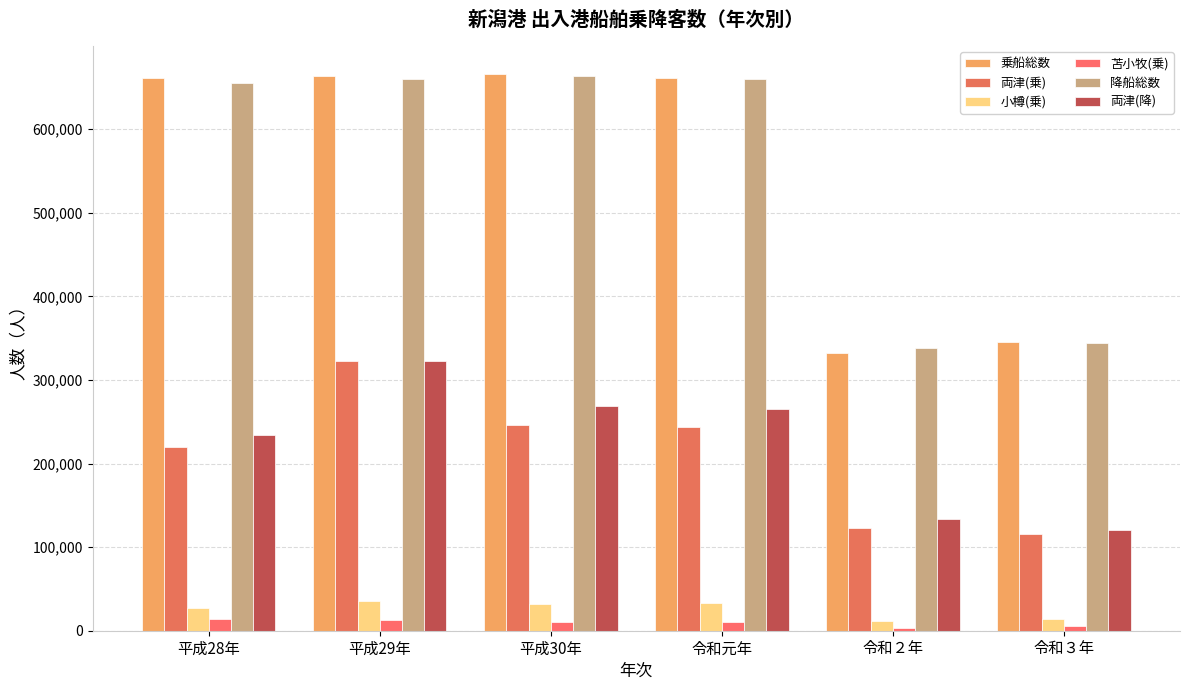

At which label does 降船総数 first exceed 659732?

平成30年